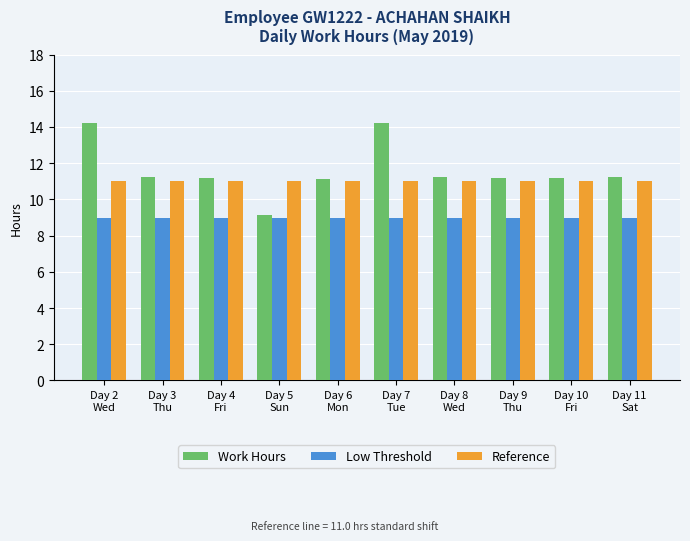

What is the label of the 3rd bar from the left?

Day 4
Fri